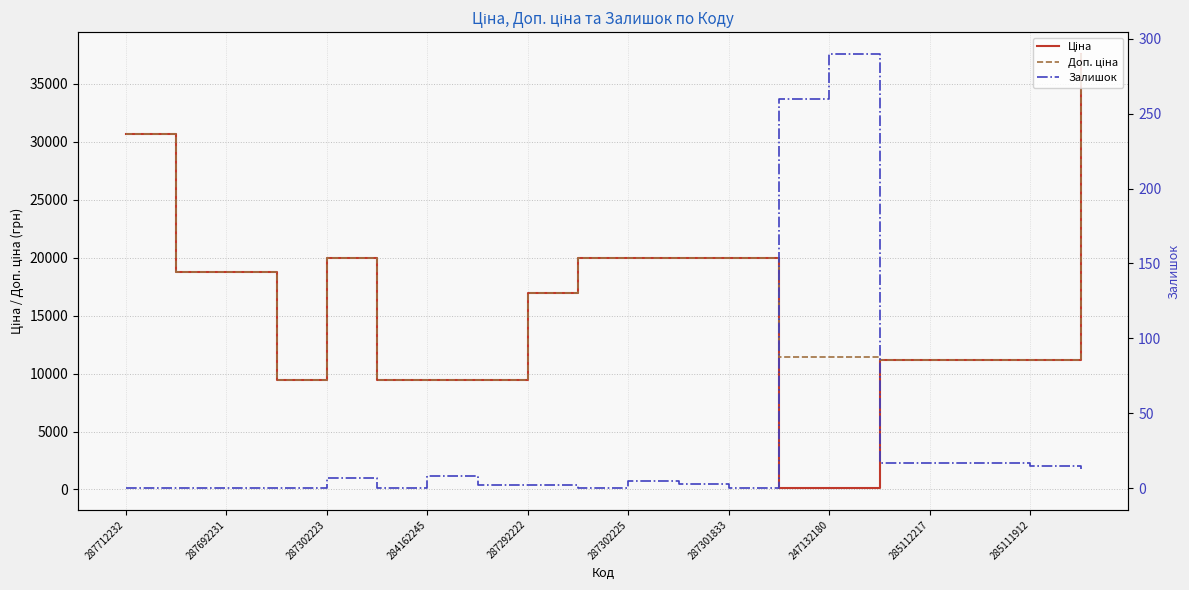

Is it true that Ціна equals 13856.5 at 287302225?

False